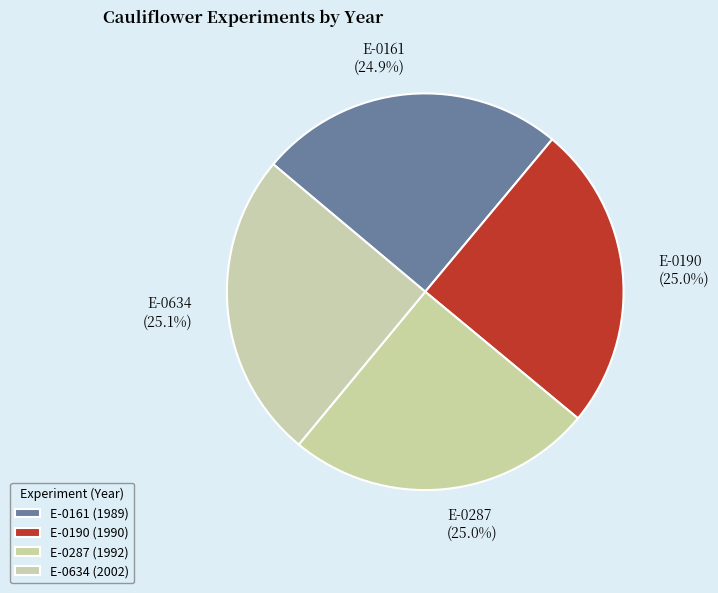

Is it true that E-0190 is 25% of the pie?

True